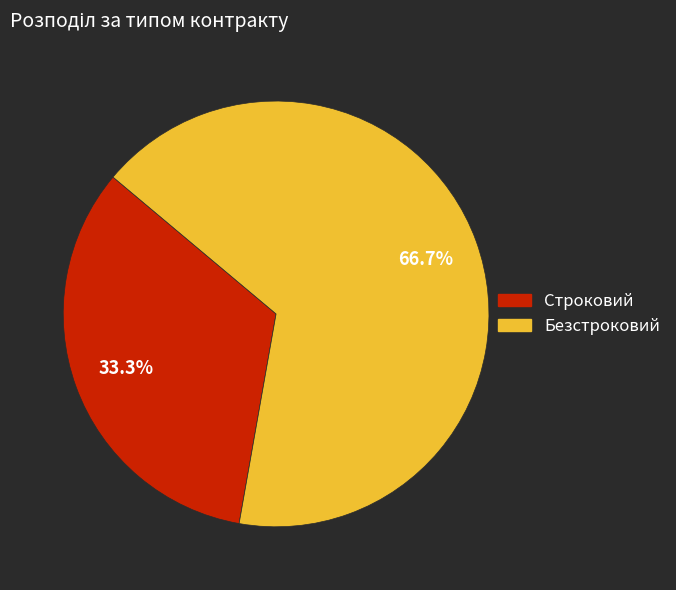

Which slice represents more than half of the pie?

Безстроковий